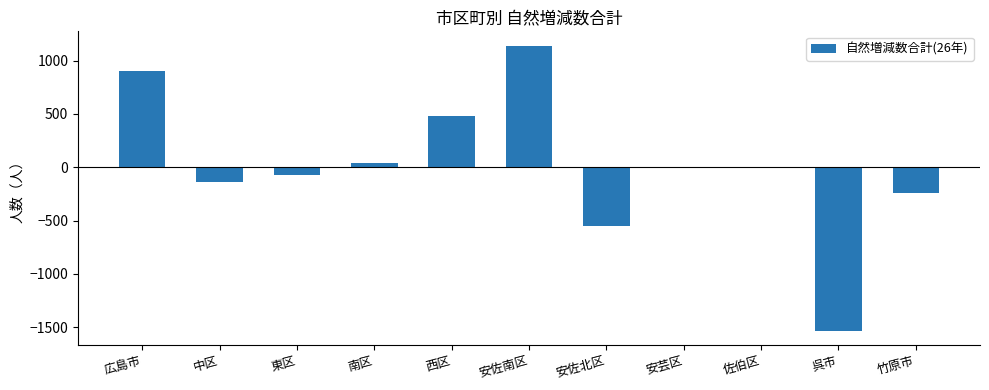

Read the value at 広島市, to the nearest 100.

900